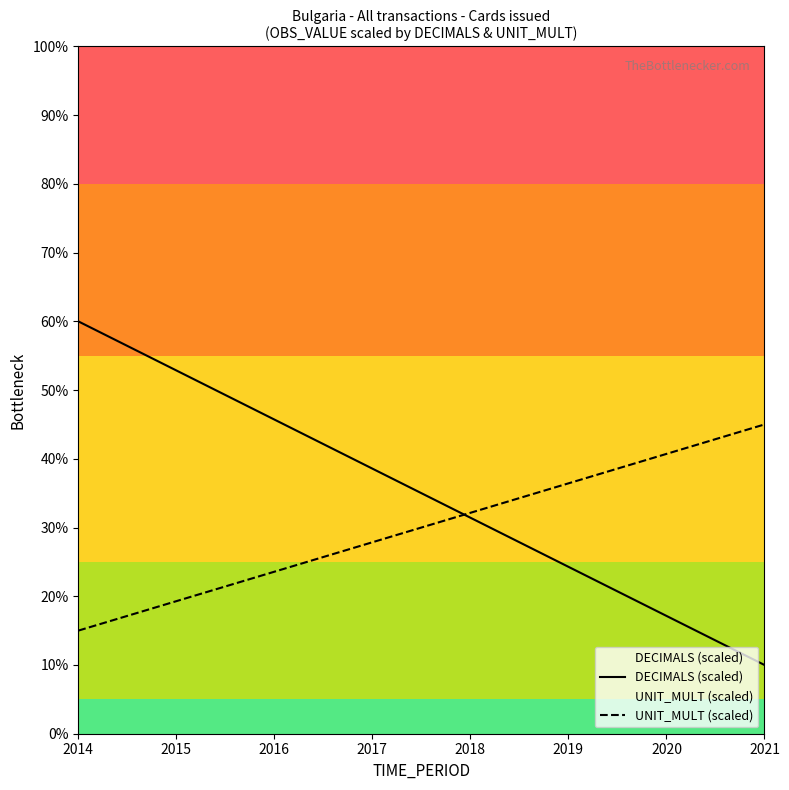

At which label is DECIMALS (scaled) closest to 35?

2017